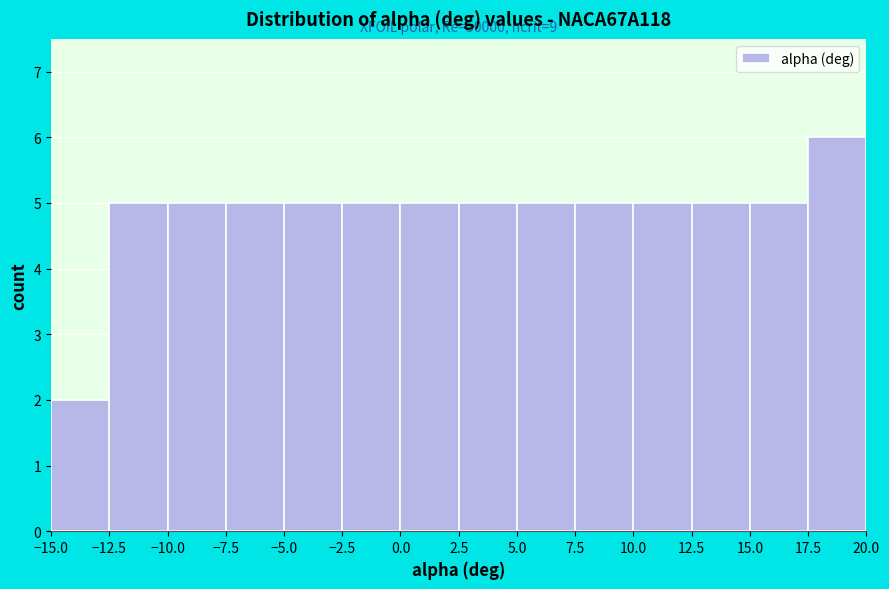

Over which range of the x-axis is the bar tallest?

17.5 to 20.0